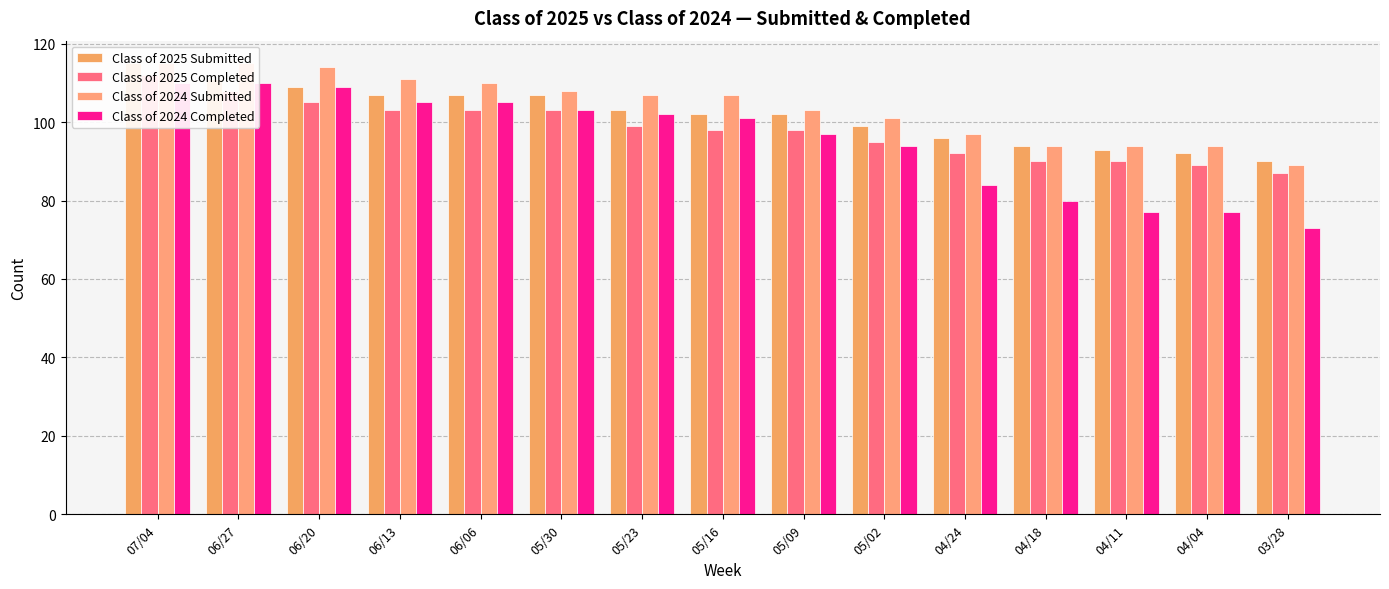

Which series has the largest range (max minus min)?

Class of 2024 Completed